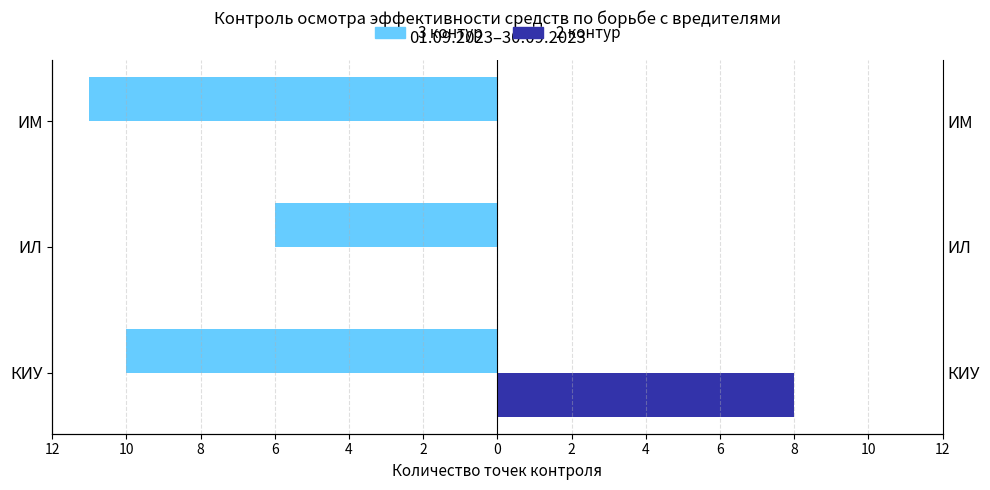

Reading right to left, what are all the values shown in this chart?

3 контур: 8=-11	10=-6	12=-10
2 контур: 8=0	10=0	12=8